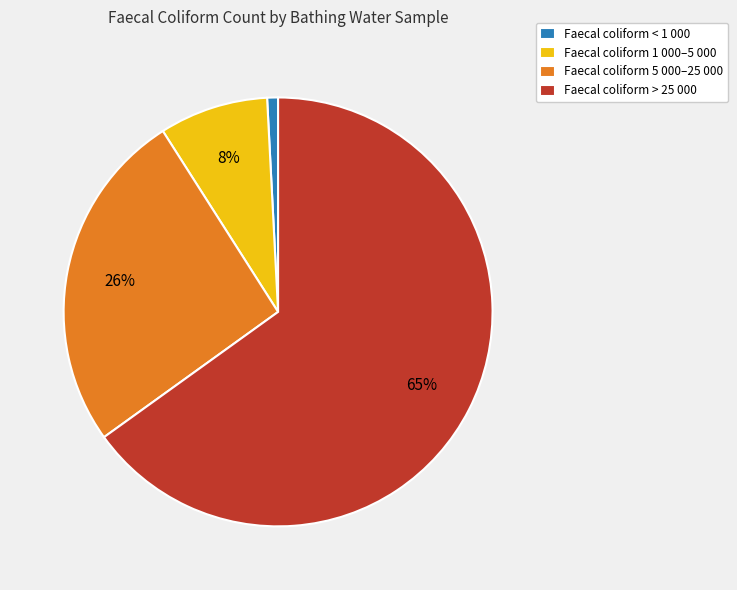

Count the number of slices in the pie.

4